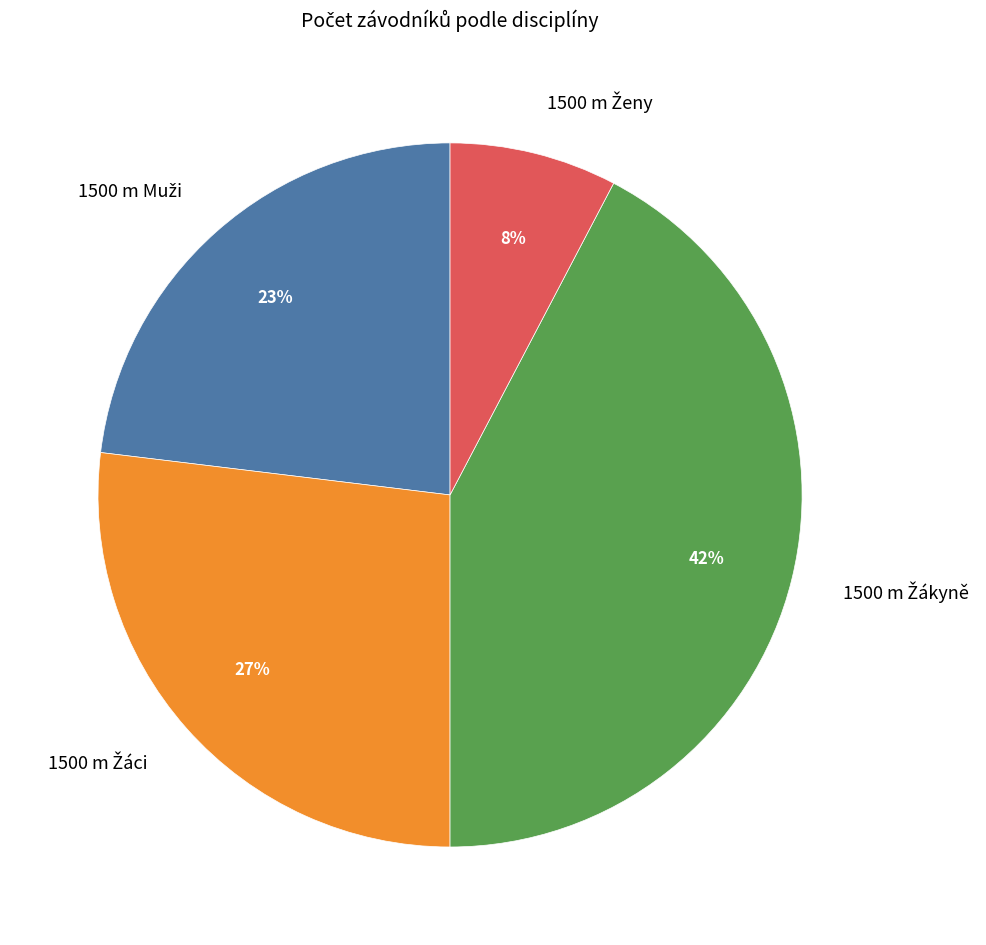

Does any single category account for the majority?

No